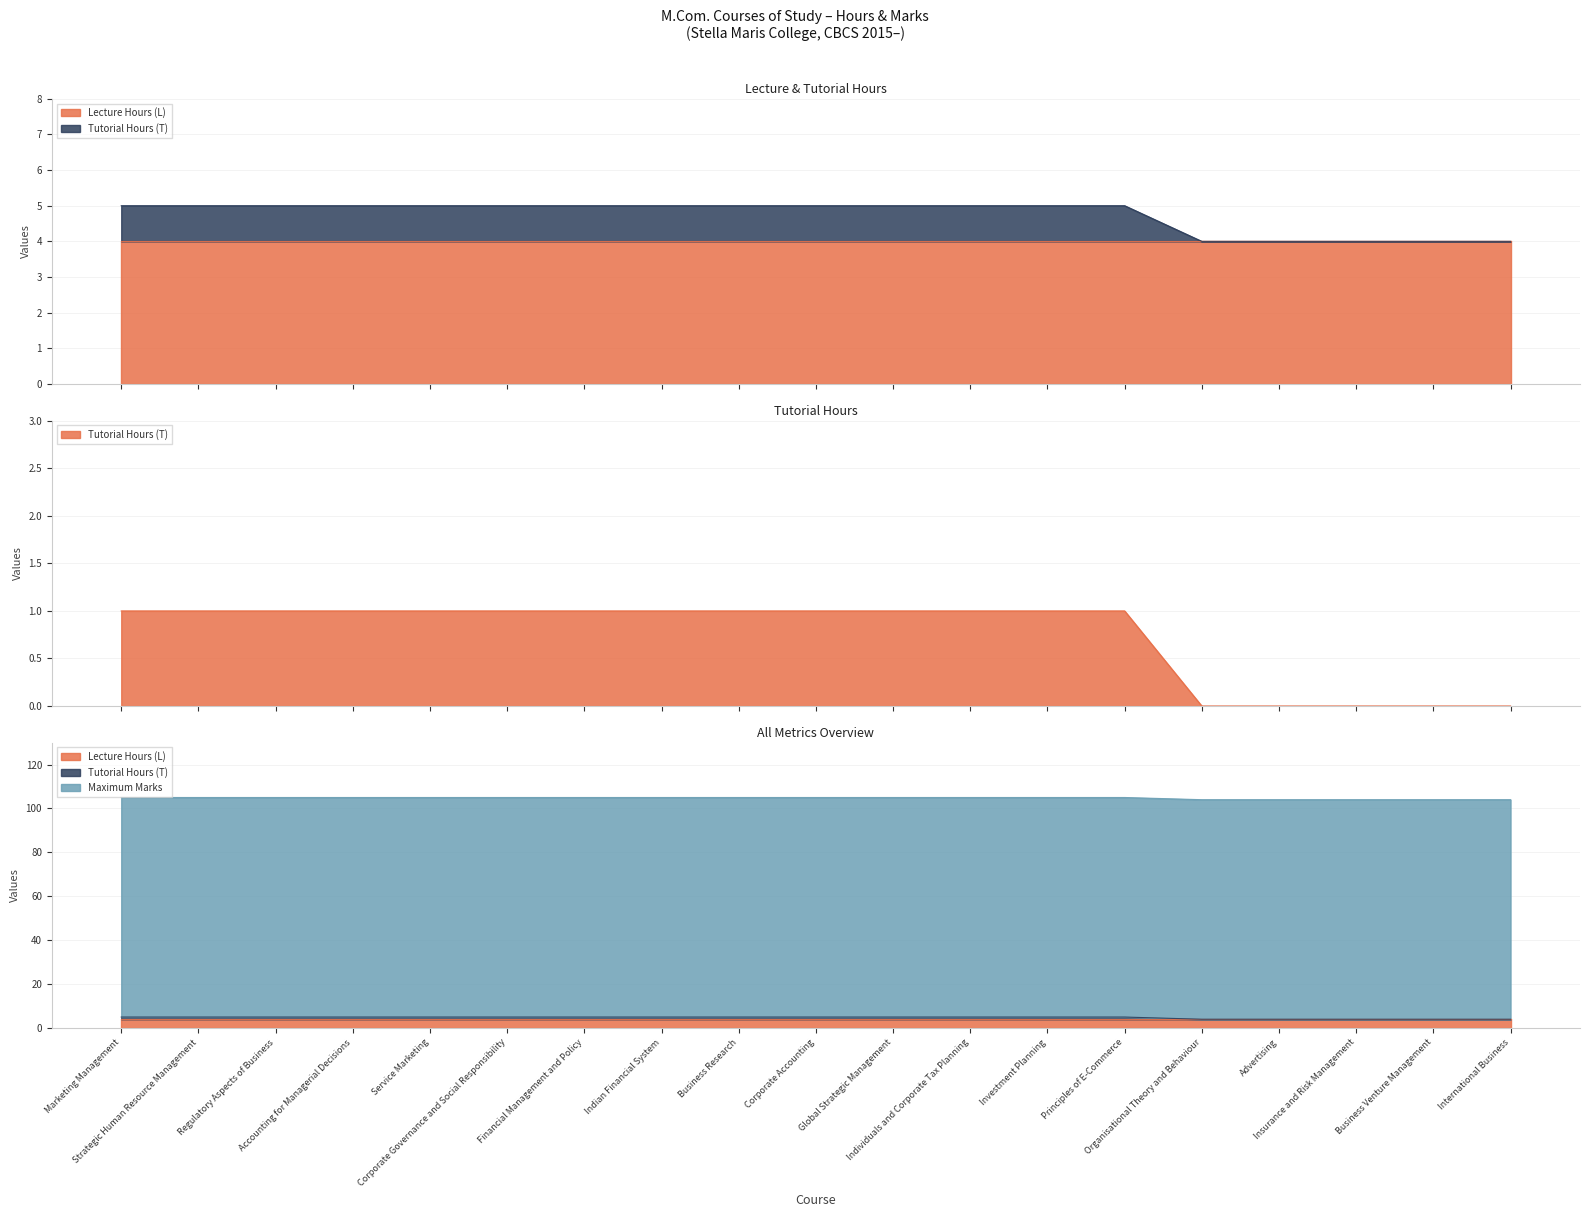

Read the Lecture Hours (L) value at Service Marketing.

4